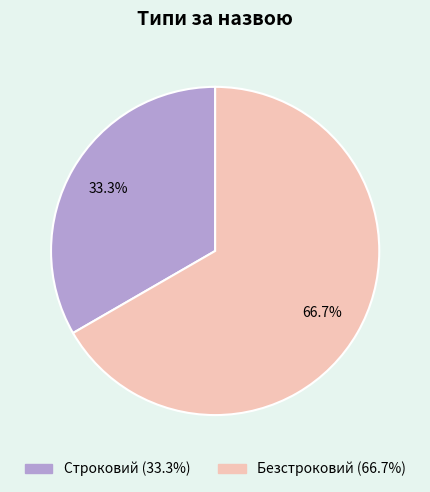

Between Строковий and Безстроковий, which is larger?

Безстроковий